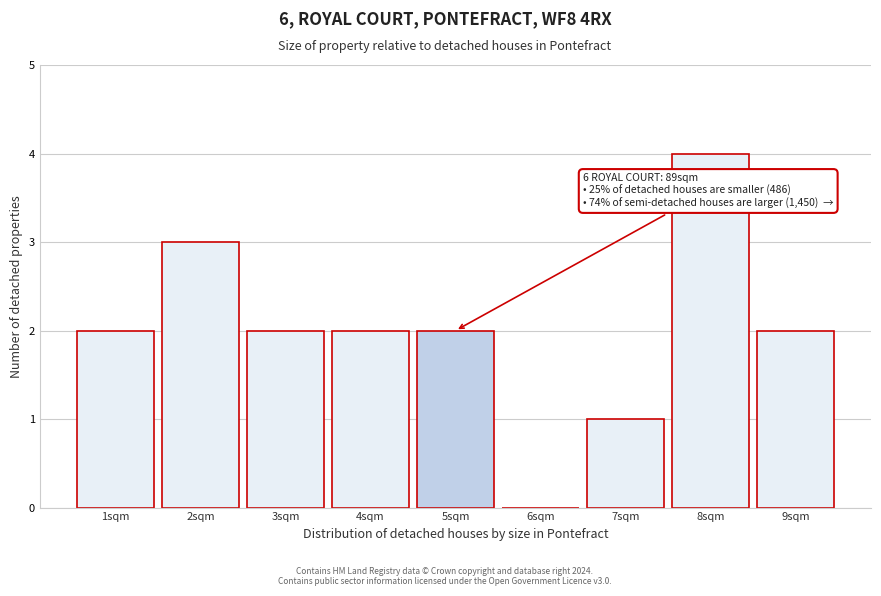

Which range on the x-axis has the tallest bar?

7.5 to 8.5